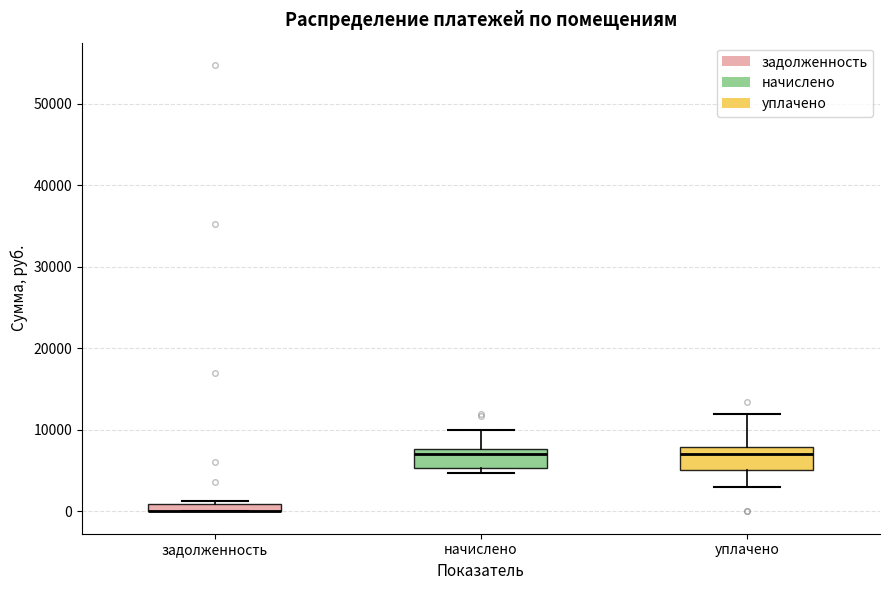

Where does the median line of the box for уплачено sit on the y-axis? The values are not printed on the chart, so give them approximately, as read against the axis.

7000